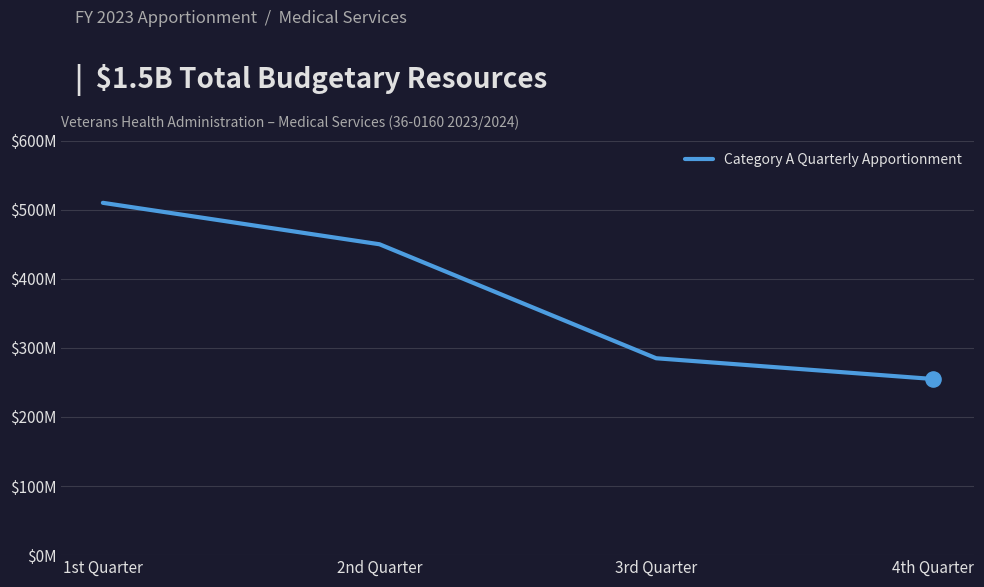

What is the change in value from 2nd Quarter to 3rd Quarter?

-165000000